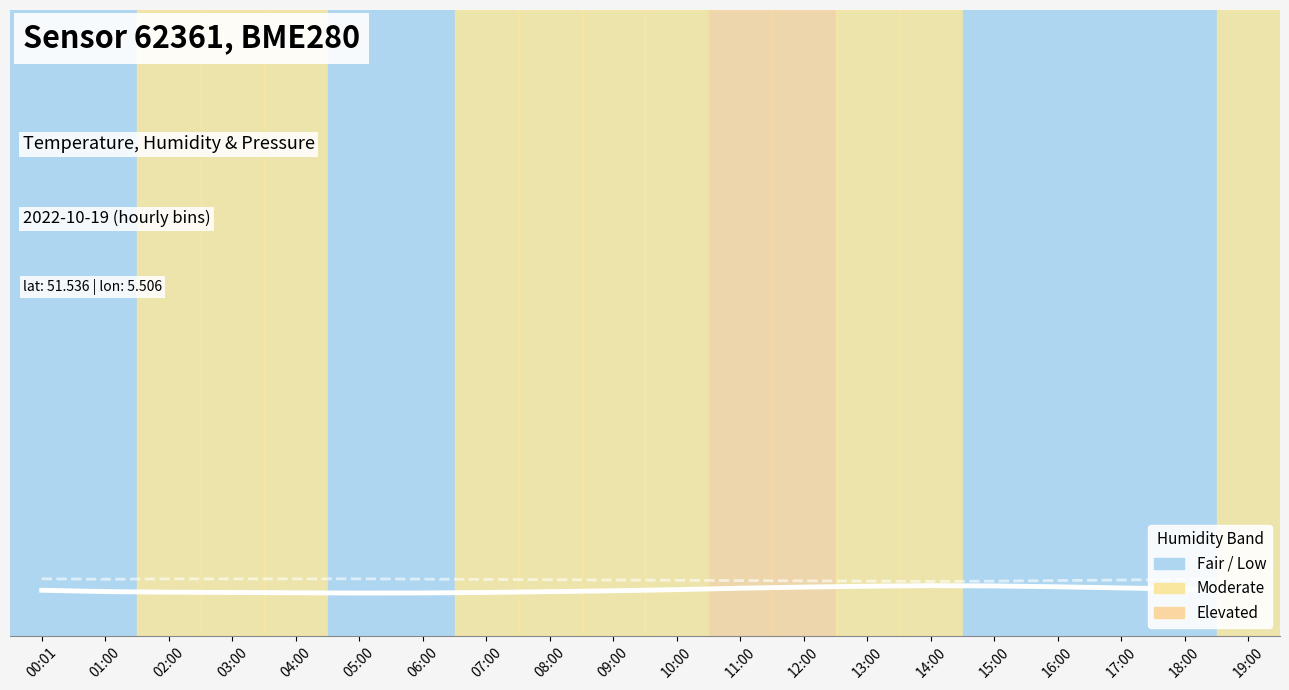

Between 01:00 and 06:00, which is larger?

01:00